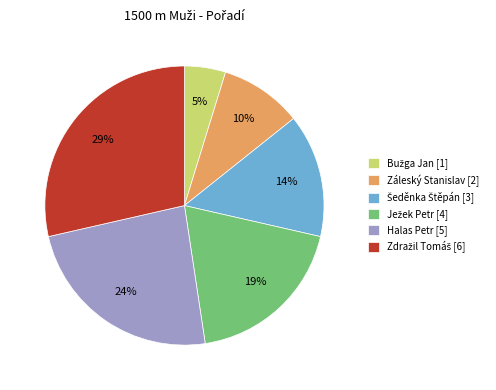

What percentage is the Záleský Stanislav [2] slice, to the nearest percent?

10%